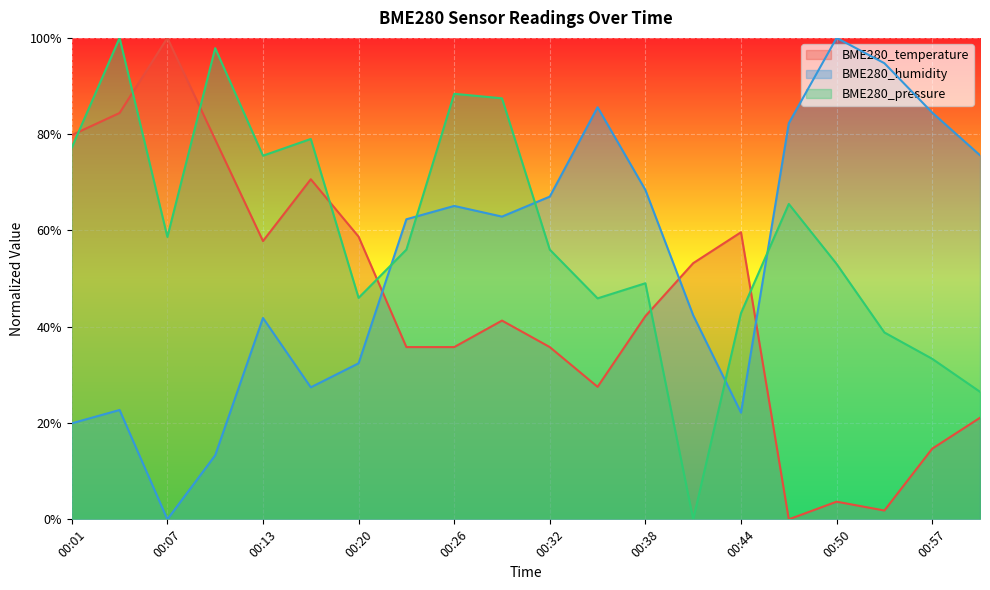

List the series in order of their peak value, lowest first.

BME280_temperature, BME280_humidity, BME280_pressure